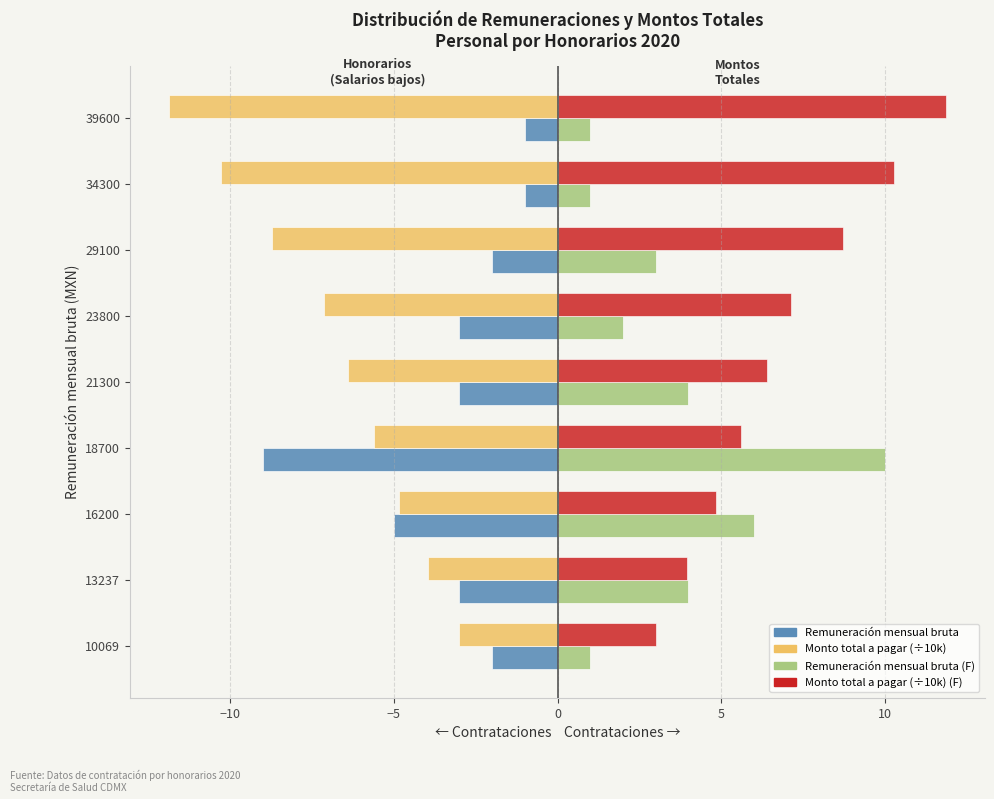

What is the difference between the highest and lowest values at 18700?

19.0